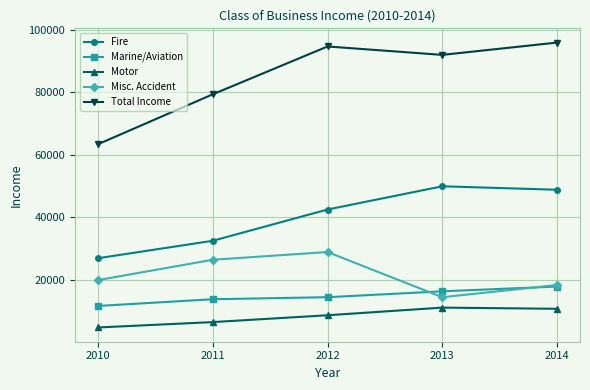

True or false: Marine/Aviation and Motor cross at least once.

False